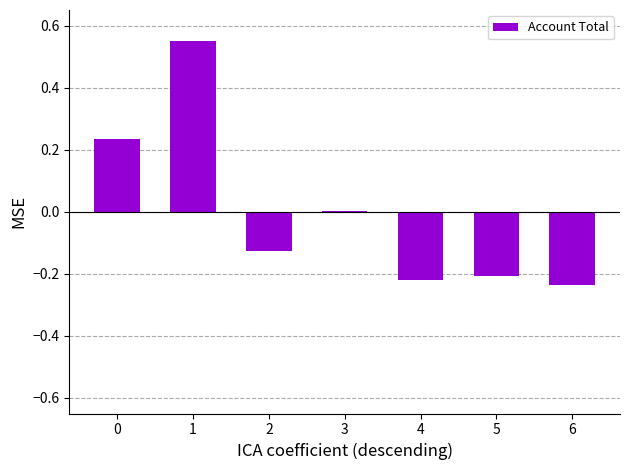

What is the change in value from 0 to 1?

+0.3